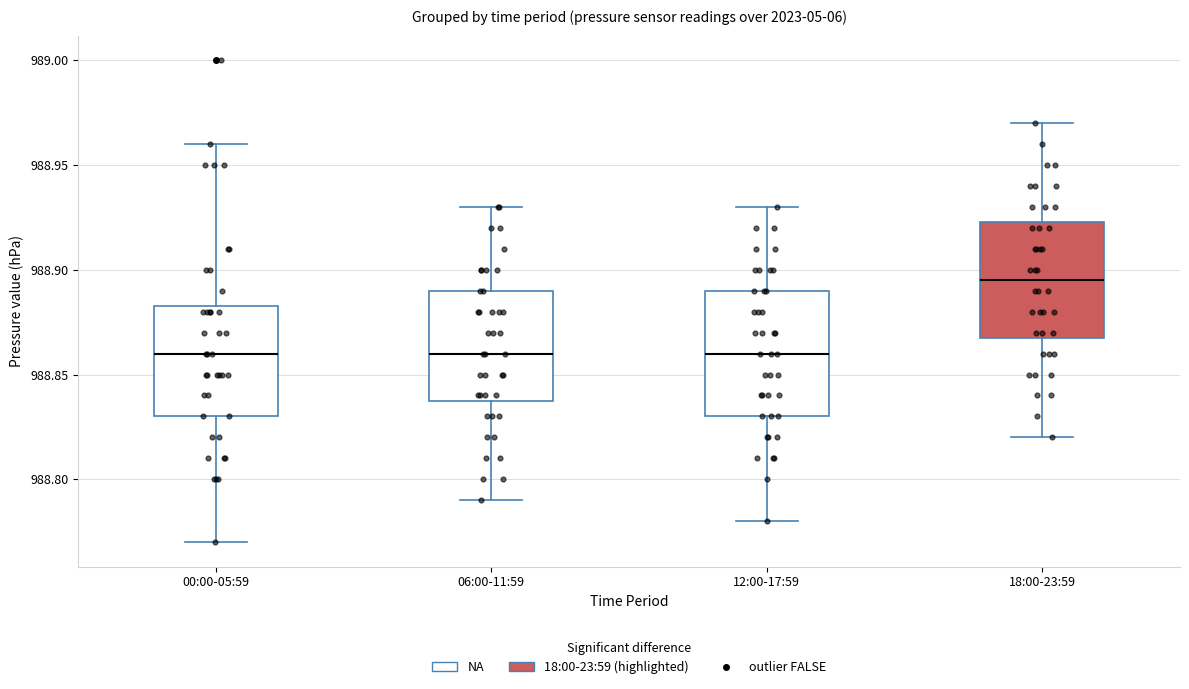

Which box is the tallest, from its lower edge to its upper edge?

12:00-17:59